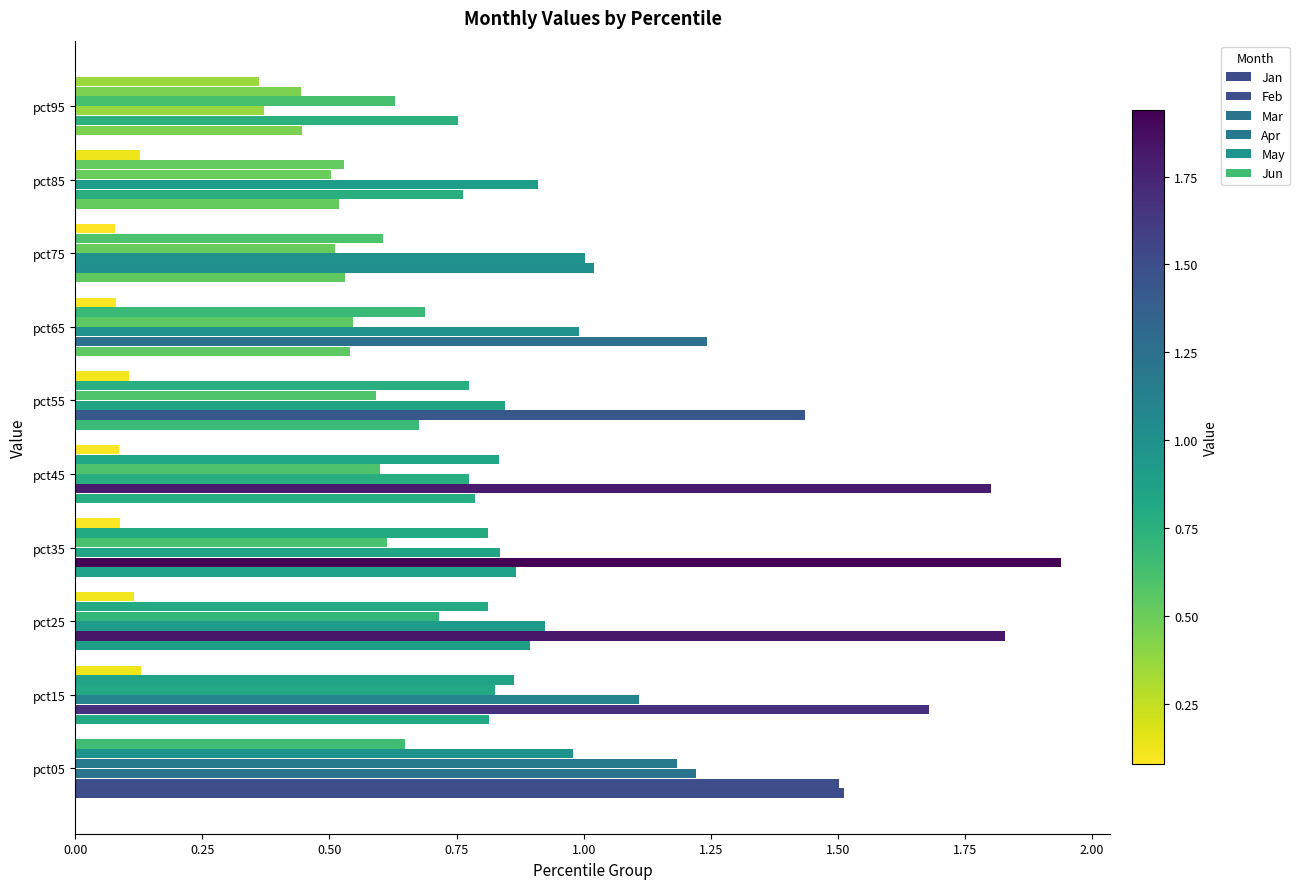

Count the number of categories in the chart.

10